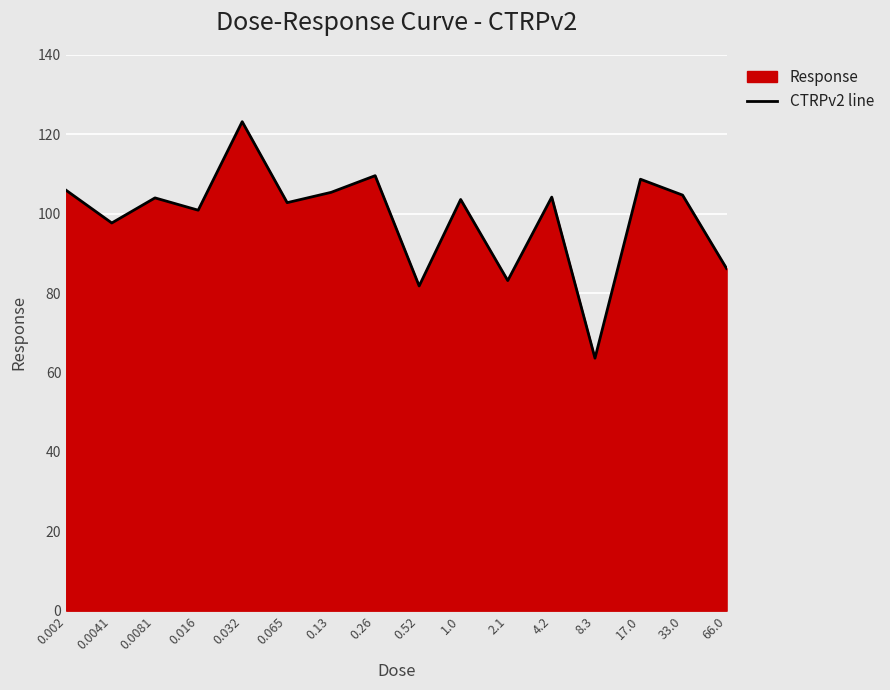

List the labels in order of value, largest first.

0.032, 0.26, 17.0, 0.002, 0.13, 33.0, 4.2, 0.0081, 1.0, 0.065, 0.016, 0.0041, 66.0, 2.1, 0.52, 8.3